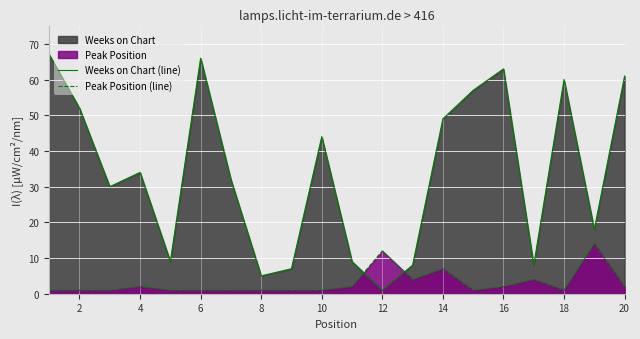

What is the difference between the second highest and second lowest values in the Peak Position (line) series?

11